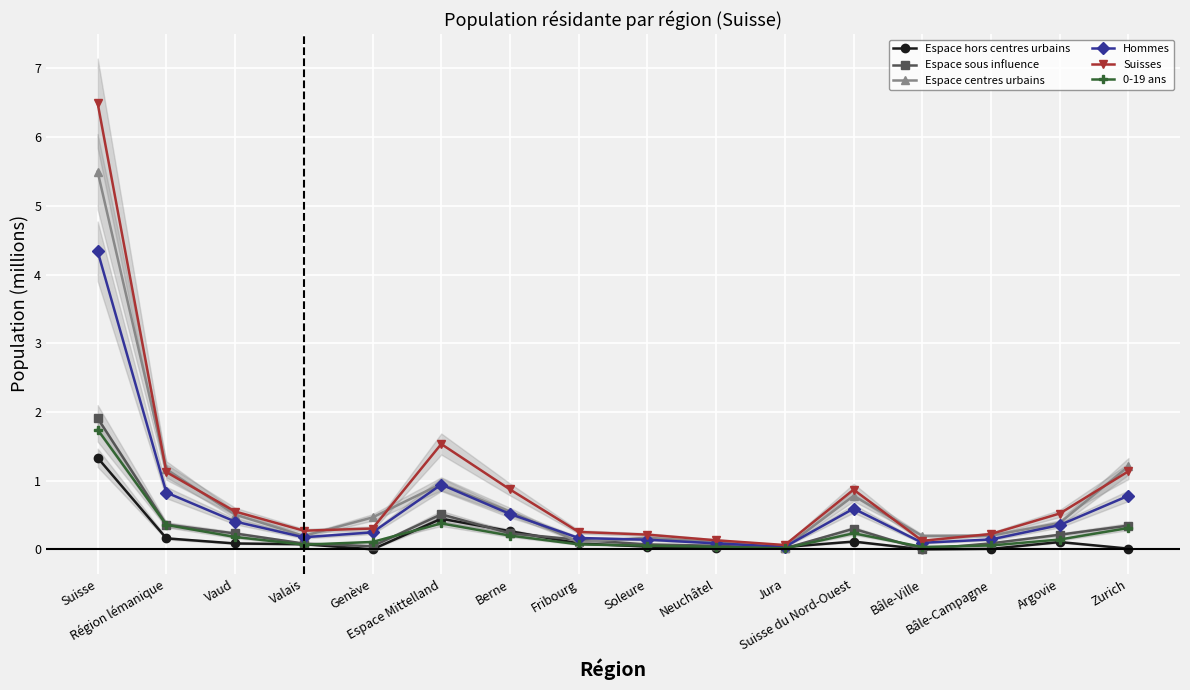

How many lines are shown in the chart?

6